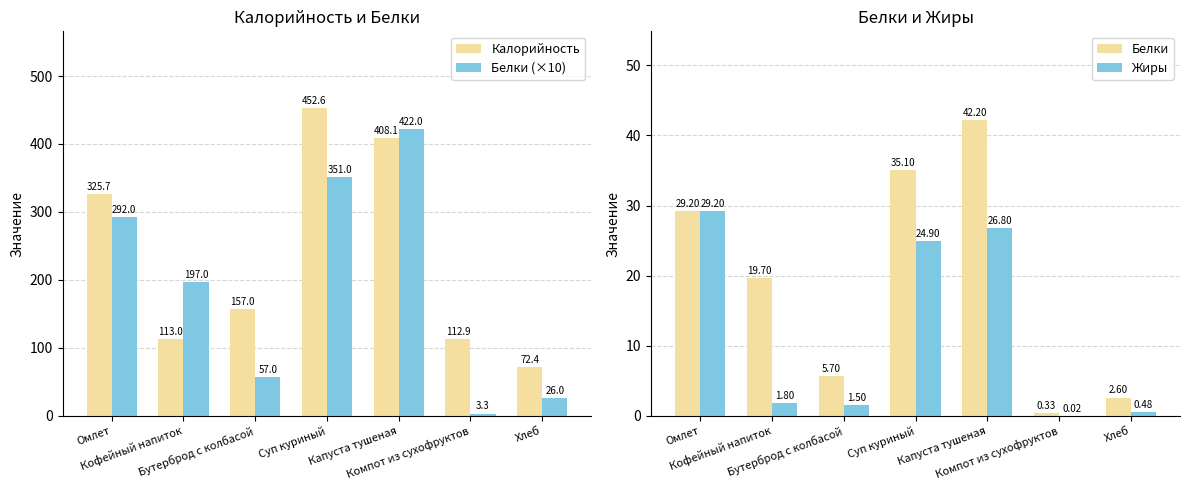

At how many categories does at least one series exceed 80?

6